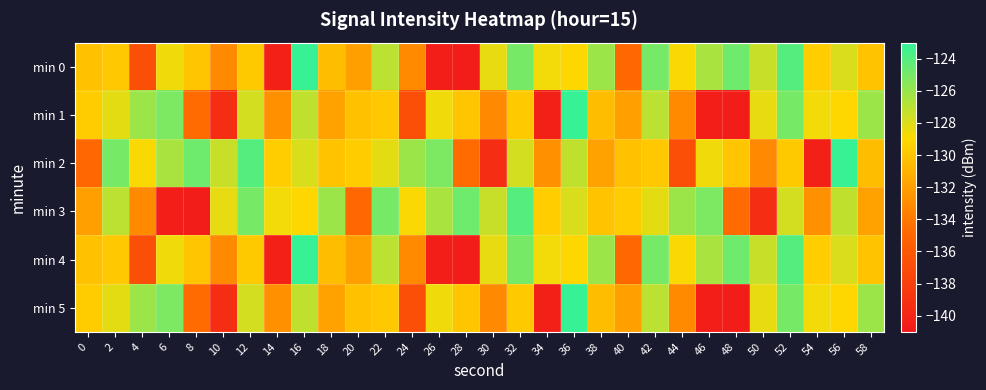

Reading right to left, what are all the values shown in this chart?

min 0: 58=-130.1	56=-127.9	54=-129.6	52=-124.0	50=-127.4	48=-124.8	46=-126.5	44=-128.9	42=-125.0	40=-134.9	38=-126.1	36=-129.1	34=-128.6	32=-125.0	30=-128.3	28=-140.7	26=-140.5	24=-133.1	22=-127.1	20=-131.9	18=-130.4	16=-123.2	14=-140.4	12=-129.8	10=-133.2	8=-130.0	6=-128.6	4=-136.8	2=-129.9	0=-130.2
min 1: 58=-126.1	56=-129.1	54=-128.6	52=-125.0	50=-128.3	48=-140.7	46=-140.5	44=-133.1	42=-127.1	40=-131.9	38=-130.4	36=-123.2	34=-140.4	32=-129.8	30=-133.2	28=-130.0	26=-128.6	24=-136.8	22=-129.9	20=-130.2	18=-131.8	16=-127.2	14=-132.7	12=-127.8	10=-139.5	8=-134.7	6=-125.2	4=-126.1	2=-128.2	0=-129.6
min 2: 58=-130.4	56=-123.2	54=-140.4	52=-129.8	50=-133.2	48=-130.0	46=-128.6	44=-136.8	42=-129.9	40=-130.2	38=-131.8	36=-127.2	34=-132.7	32=-127.8	30=-139.5	28=-134.7	26=-125.2	24=-126.1	22=-128.2	20=-129.6	18=-130.1	16=-127.9	14=-129.6	12=-124.0	10=-127.4	8=-124.8	6=-126.5	4=-128.9	2=-125.0	0=-134.9
min 3: 58=-131.8	56=-127.2	54=-132.7	52=-127.8	50=-139.5	48=-134.7	46=-125.2	44=-126.1	42=-128.2	40=-129.6	38=-130.1	36=-127.9	34=-129.6	32=-124.0	30=-127.4	28=-124.8	26=-126.5	24=-128.9	22=-125.0	20=-134.9	18=-126.1	16=-129.1	14=-128.6	12=-125.0	10=-128.3	8=-140.7	6=-140.5	4=-133.1	2=-127.1	0=-131.9
min 4: 58=-130.1	56=-127.9	54=-129.6	52=-124.0	50=-127.4	48=-124.8	46=-126.5	44=-128.9	42=-125.0	40=-134.9	38=-126.1	36=-129.1	34=-128.6	32=-125.0	30=-128.3	28=-140.7	26=-140.5	24=-133.1	22=-127.1	20=-131.9	18=-130.4	16=-123.2	14=-140.4	12=-129.8	10=-133.2	8=-130.0	6=-128.6	4=-136.8	2=-129.9	0=-130.2
min 5: 58=-126.1	56=-129.1	54=-128.6	52=-125.0	50=-128.3	48=-140.7	46=-140.5	44=-133.1	42=-127.1	40=-131.9	38=-130.4	36=-123.2	34=-140.4	32=-129.8	30=-133.2	28=-130.0	26=-128.6	24=-136.8	22=-129.9	20=-130.2	18=-131.8	16=-127.2	14=-132.7	12=-127.8	10=-139.5	8=-134.7	6=-125.2	4=-126.1	2=-128.2	0=-129.6